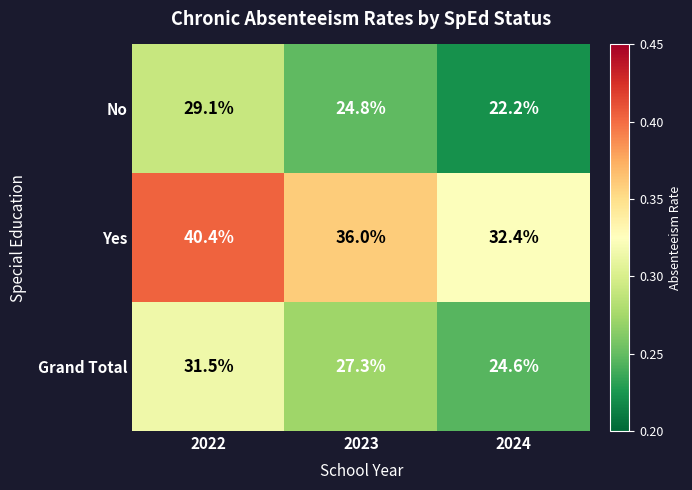

At 2023, list the series in order from smallest to largest.

No, Grand Total, Yes